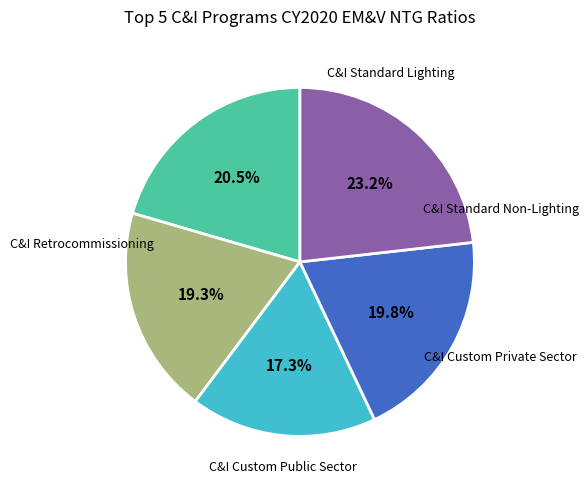

Is there a majority slice in this chart?

No